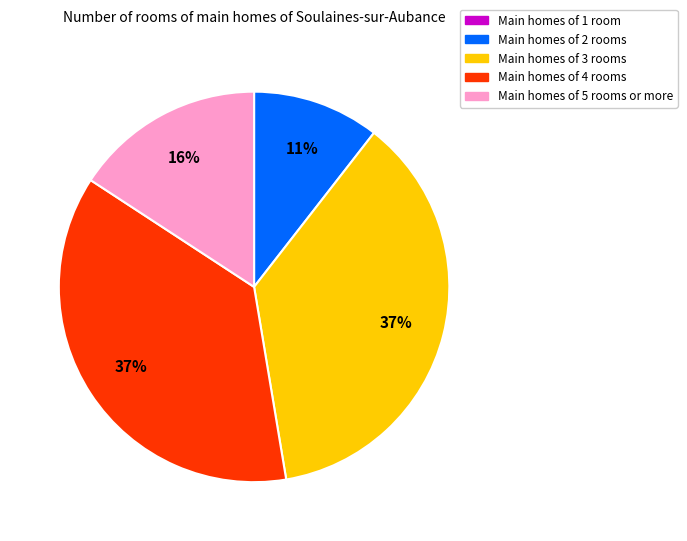

Does any single category account for the majority?

No